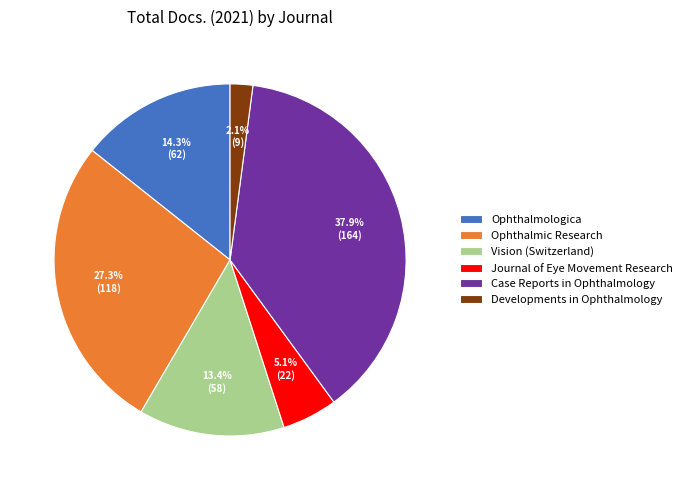

What percentage is the Ophthalmic Research slice, to the nearest percent?

27%